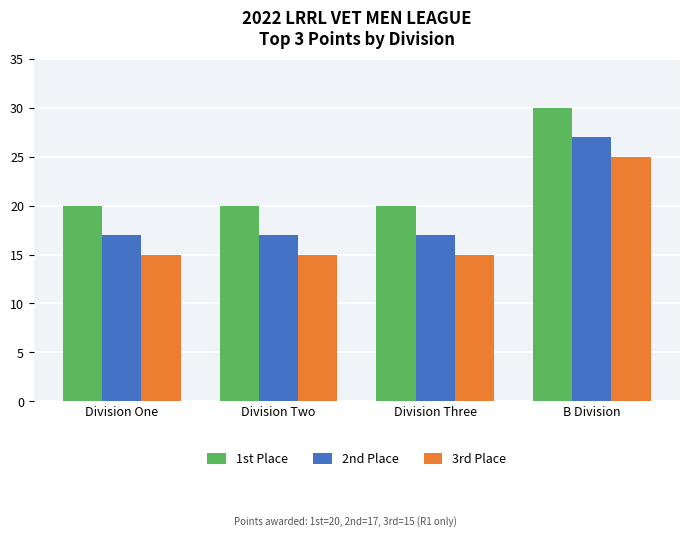

Count the 3rd Place values in the range 15 to 25.

4